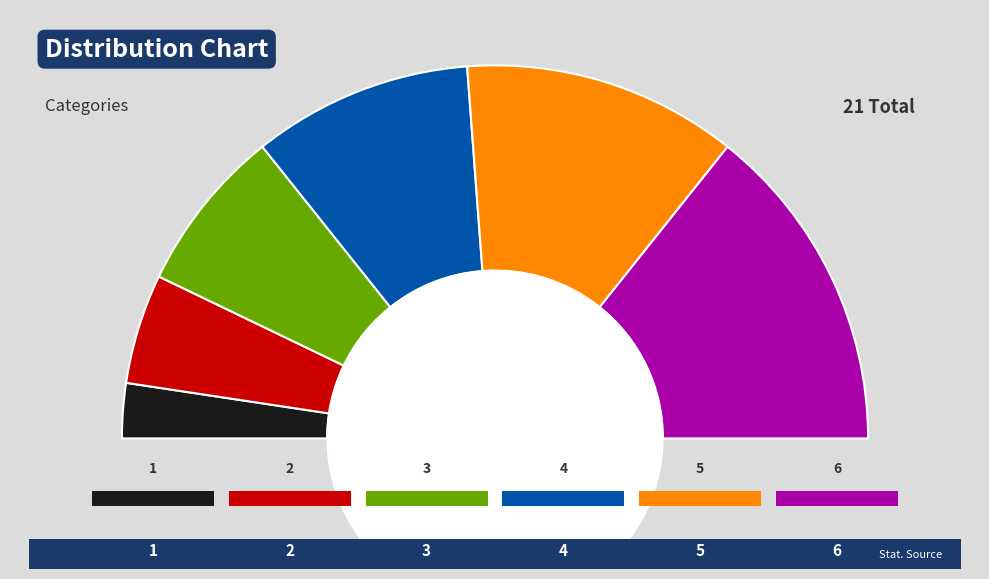

Rank the categories by value from highest to lowest.

6, 5, 4, 3, 2, 1